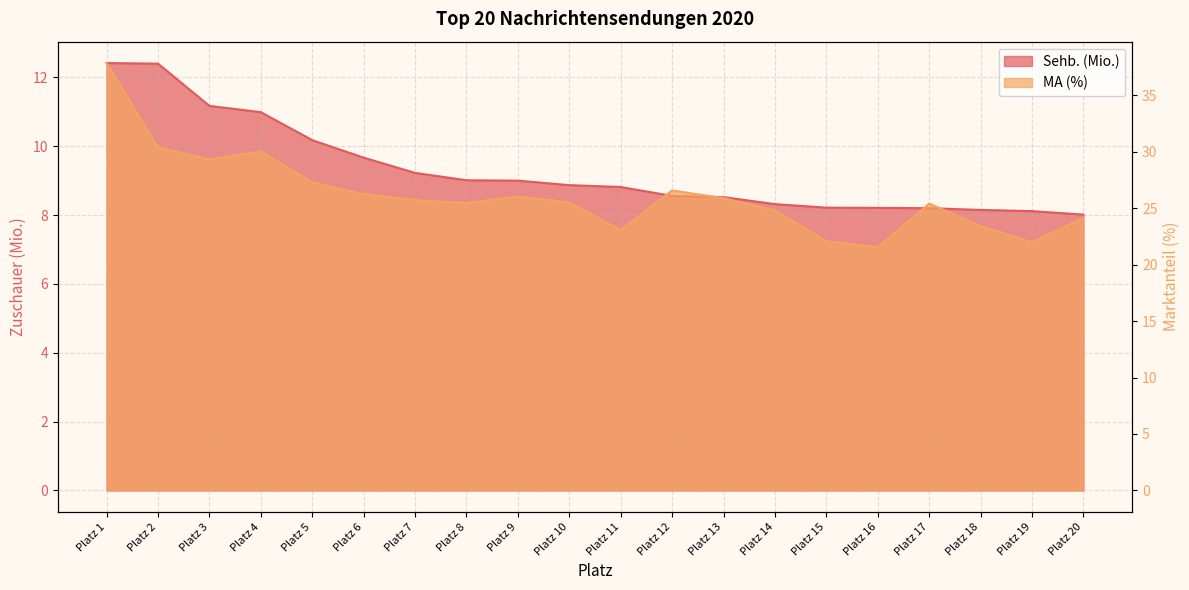

True or false: MA (%) and Sehb. (Mio.) cross at least once.

False